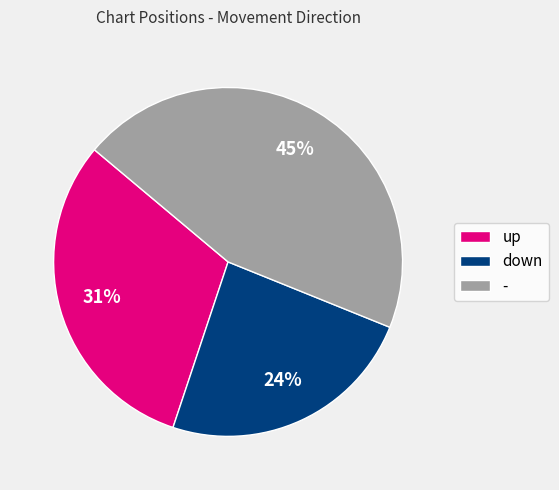

The - slice represents 30% of the pie. True or false?

False